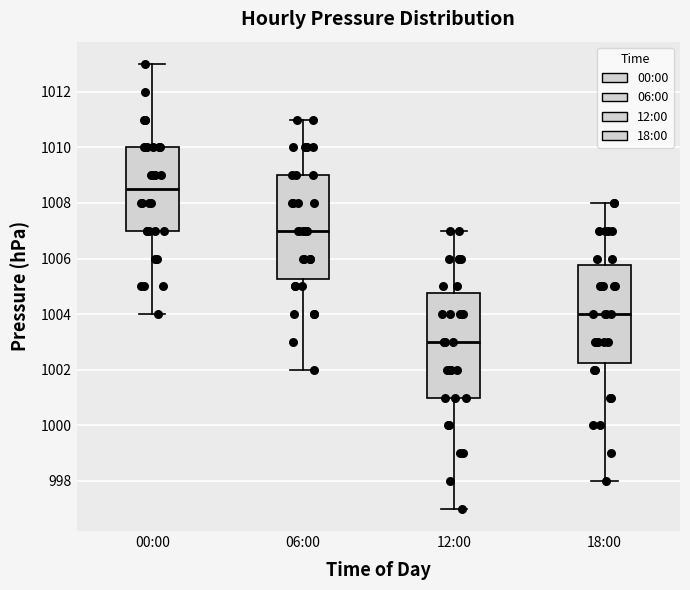

Which box has the lowest median line?

12:00